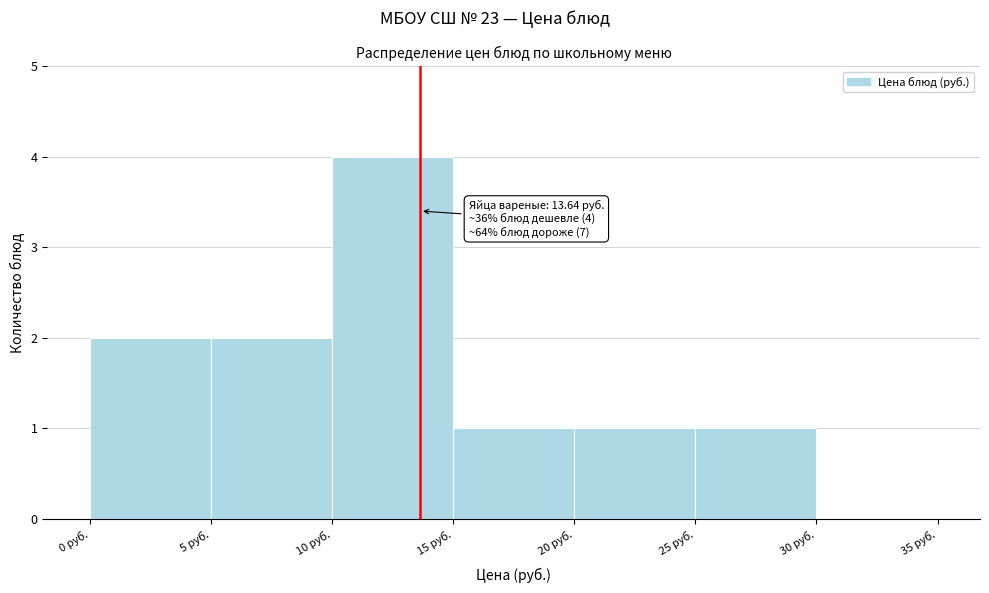

Over which range of the x-axis is the bar tallest?

10 to 15